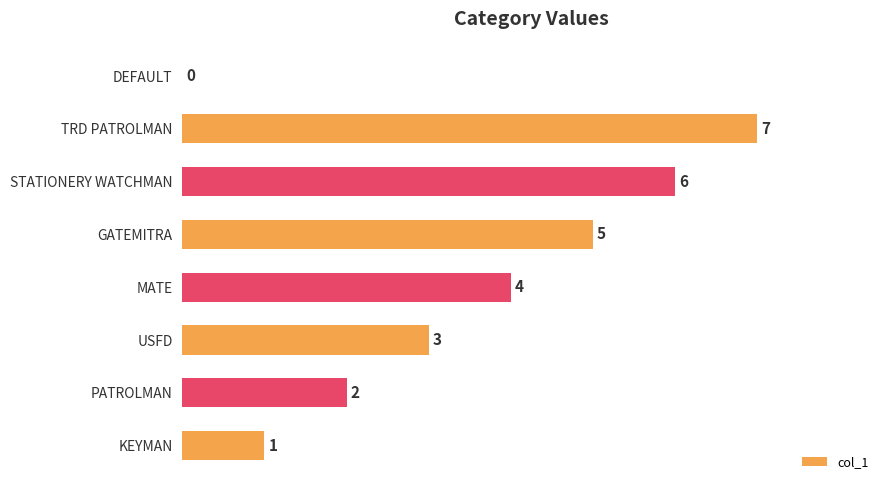

How many values are above zero?

7